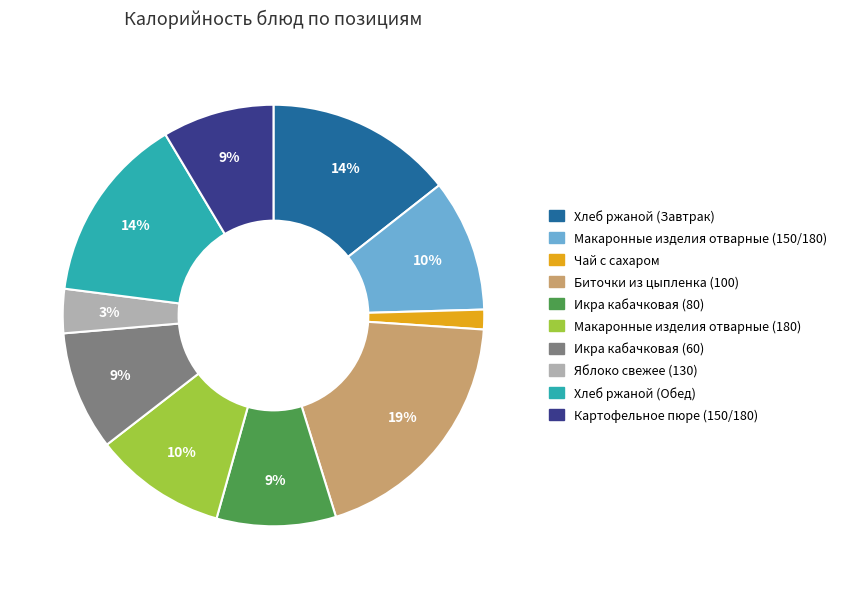

How many slices are in this pie chart?

10